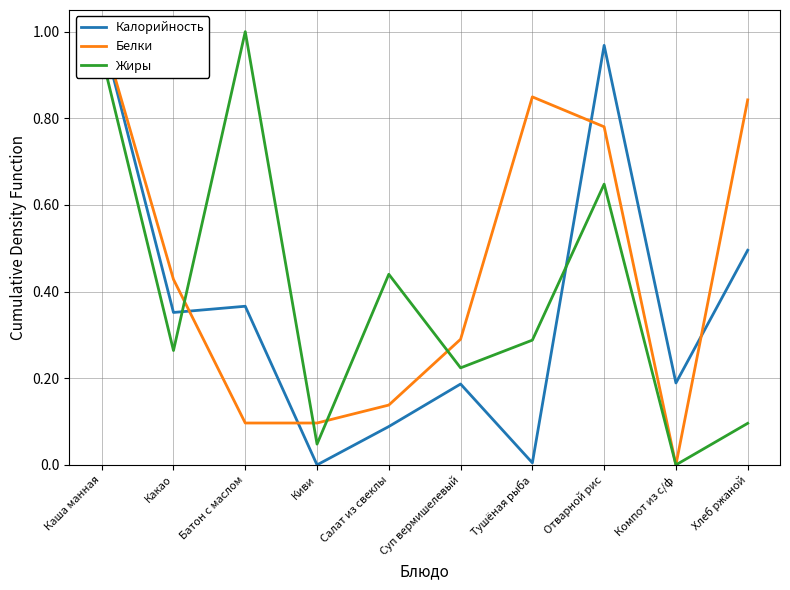

What is the greatest value displayed?

1.0